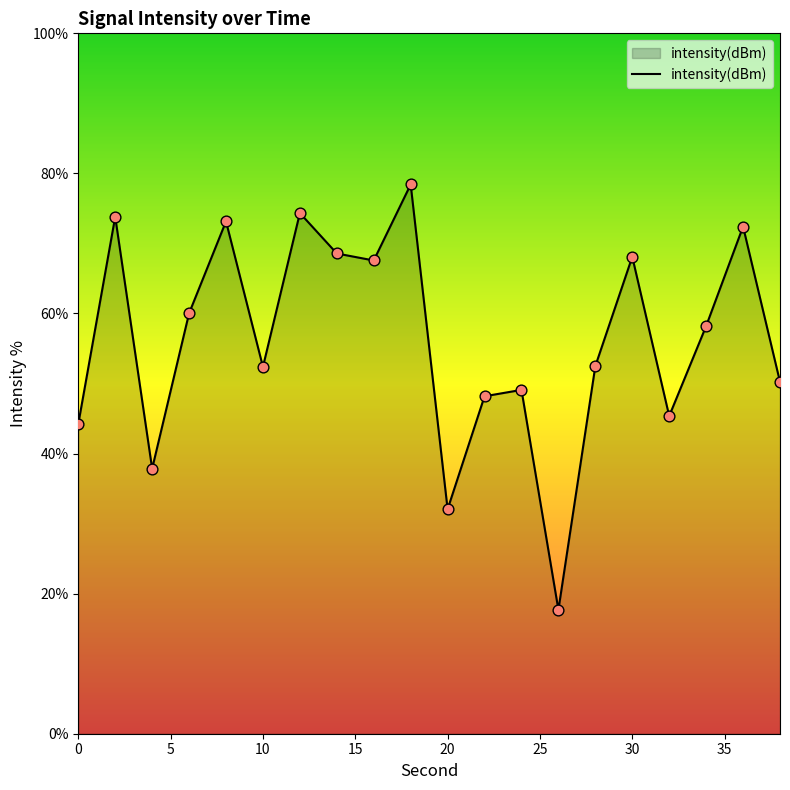

What is the maximum value shown in the chart?

78.4